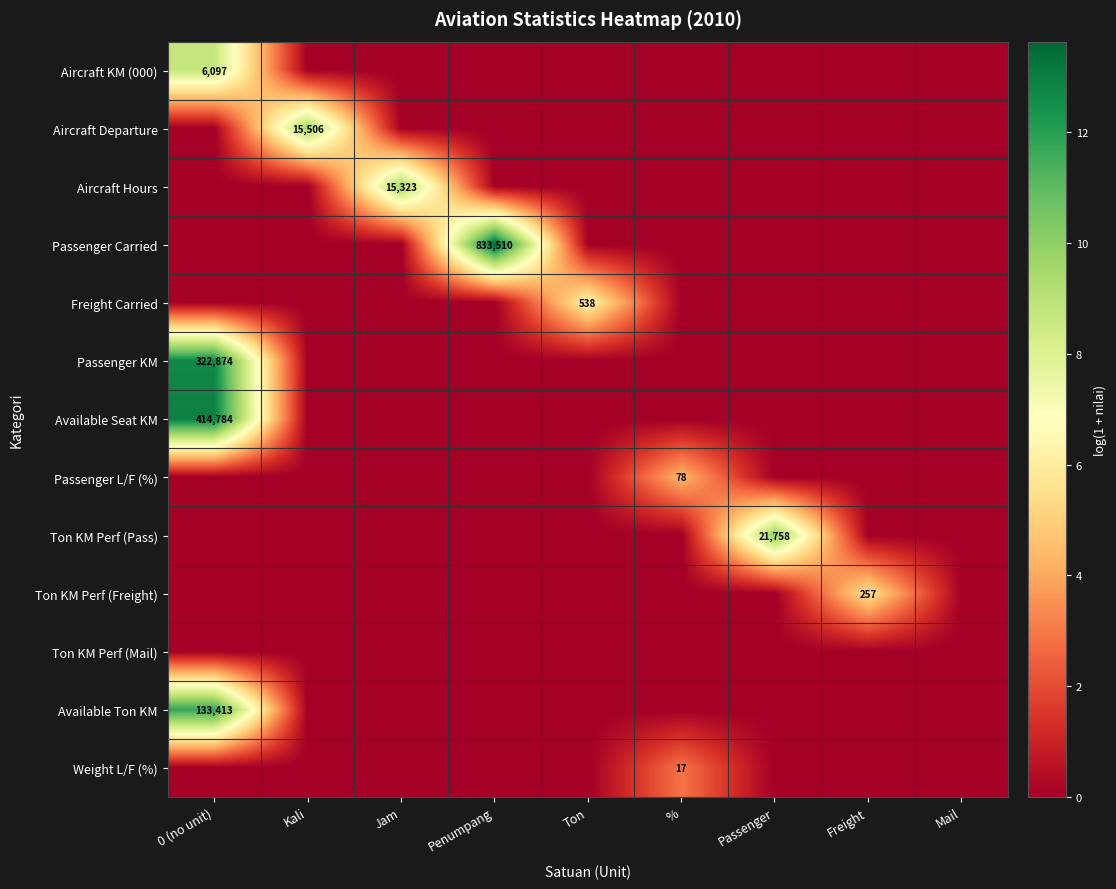

Is it true that Ton KM Perf (Pass) equals 3.9 at Passenger?

False